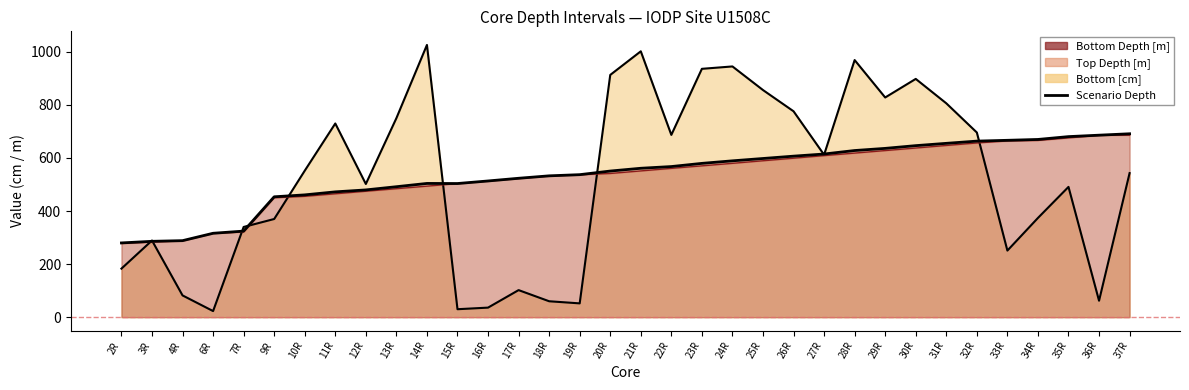

Where does the data first go above 561?

21R